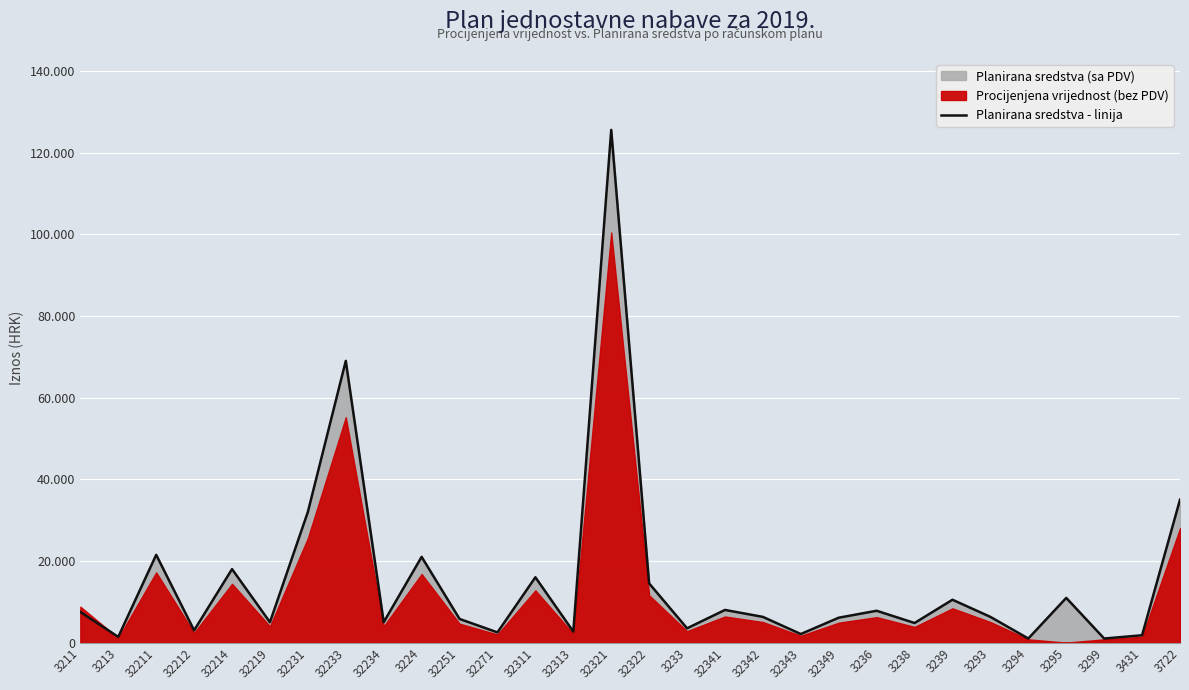

Reading left to right, transcribe all the data shown in this chart.

3211=7500.0	3213=1400.0	32211=21500.0	32212=3000.0	32214=18000.0	32219=5000.0	32231=32000.0	32233=68990.0	32234=5000.0	3224=21000.0	32251=5800.0	32271=2500.0	32311=16000.0	32313=2700.0	32321=125555.6	32322=14500.0	3233=3500.0	32341=8000.0	32342=6300.0	32343=2100.0	32349=6100.0	3236=7800.0	3238=4800.0	3239=10500.0	3293=6300.0	3294=1000.0	3295=10950.0	3299=1000.0	3431=1800.0	3722=35000.0